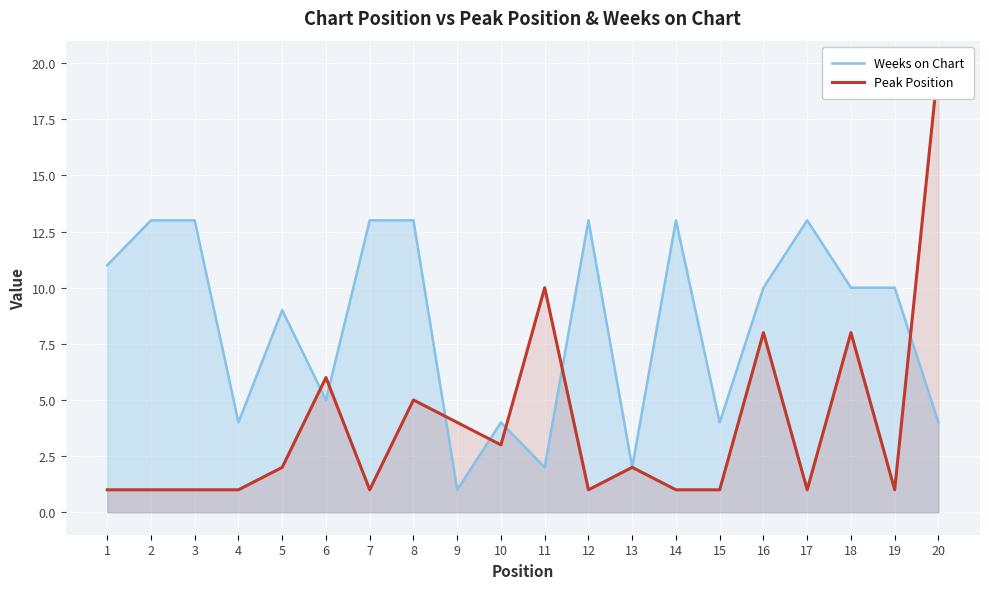

The Weeks on Chart series shows 2 at 4. True or false?

False